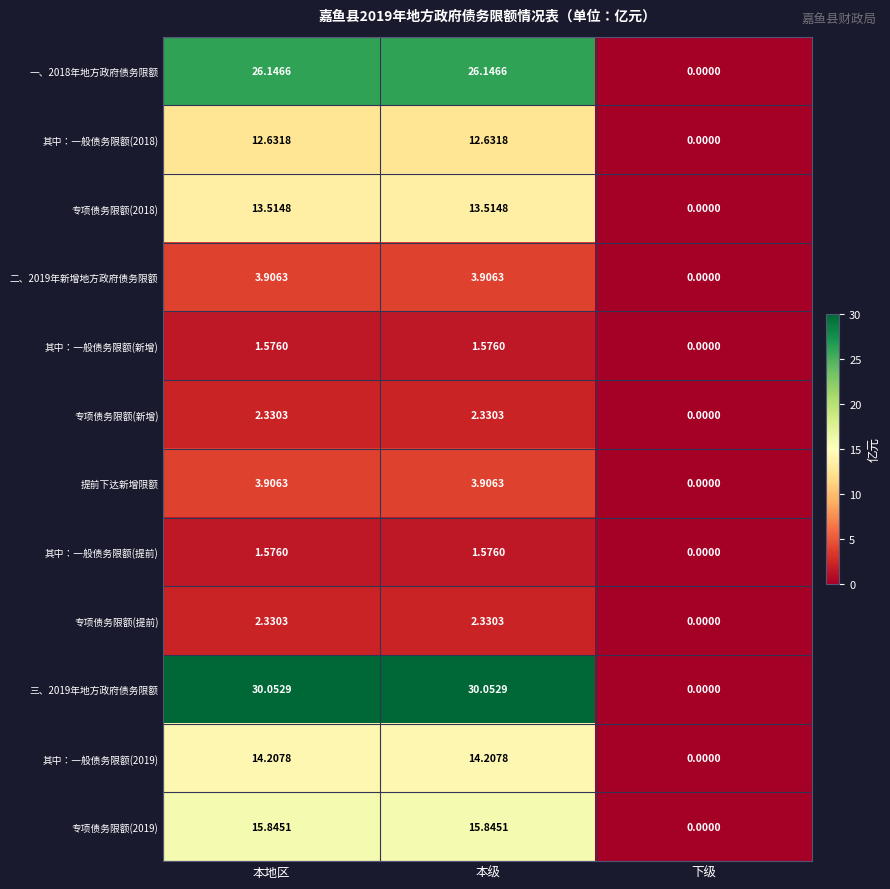

At which category does the chart reach its minimum across all series?

下级